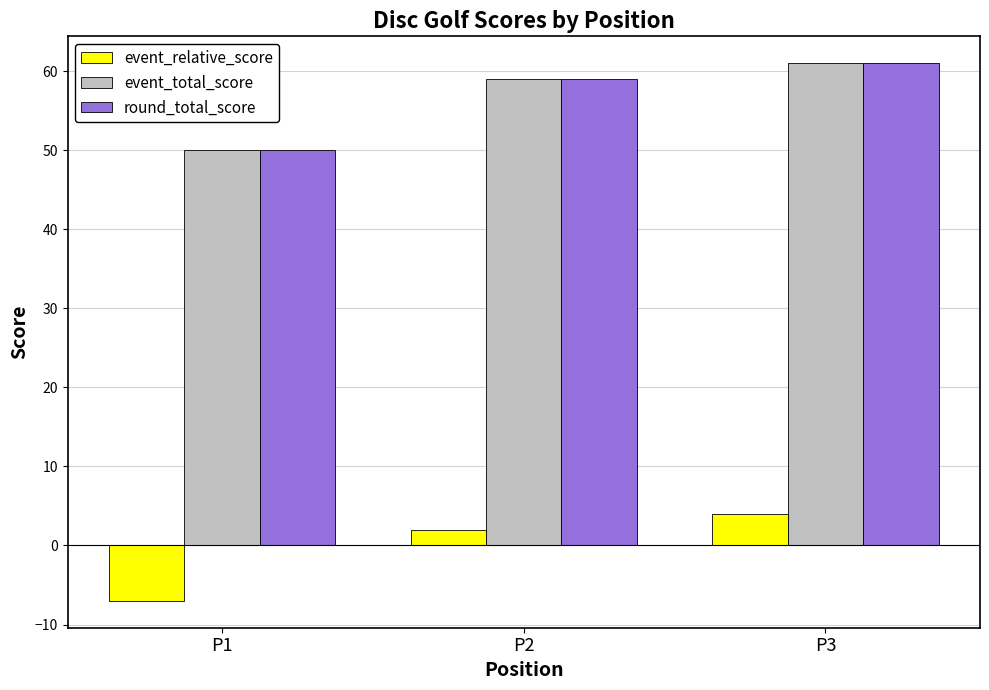

How many event_total_score values are between 50 and 61?

3